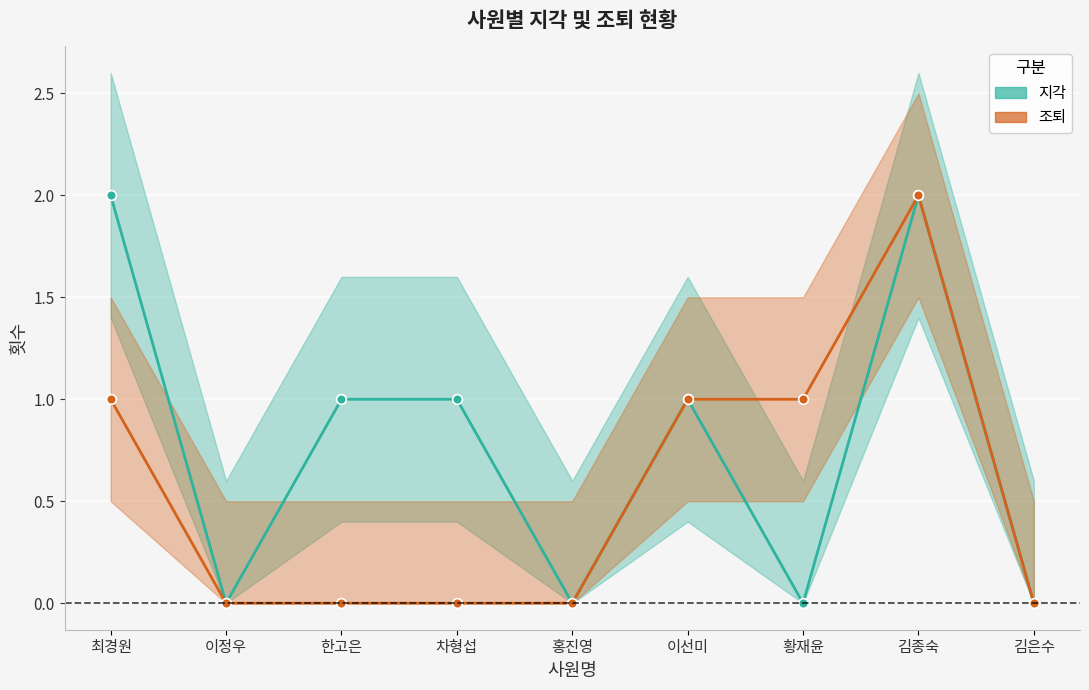

How many distinct data groups are displayed?

2